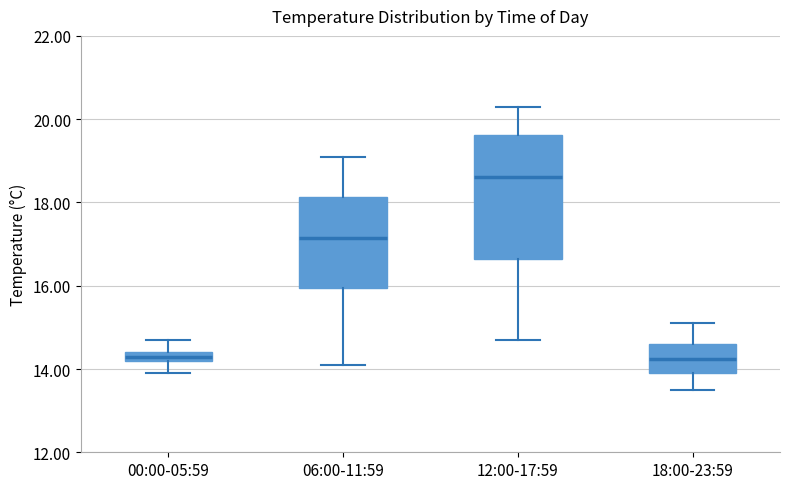

Where is the lower edge of the box for 18:00-23:59 on the y-axis? The values are not printed on the chart, so give them approximately, as read against the axis.

14.0